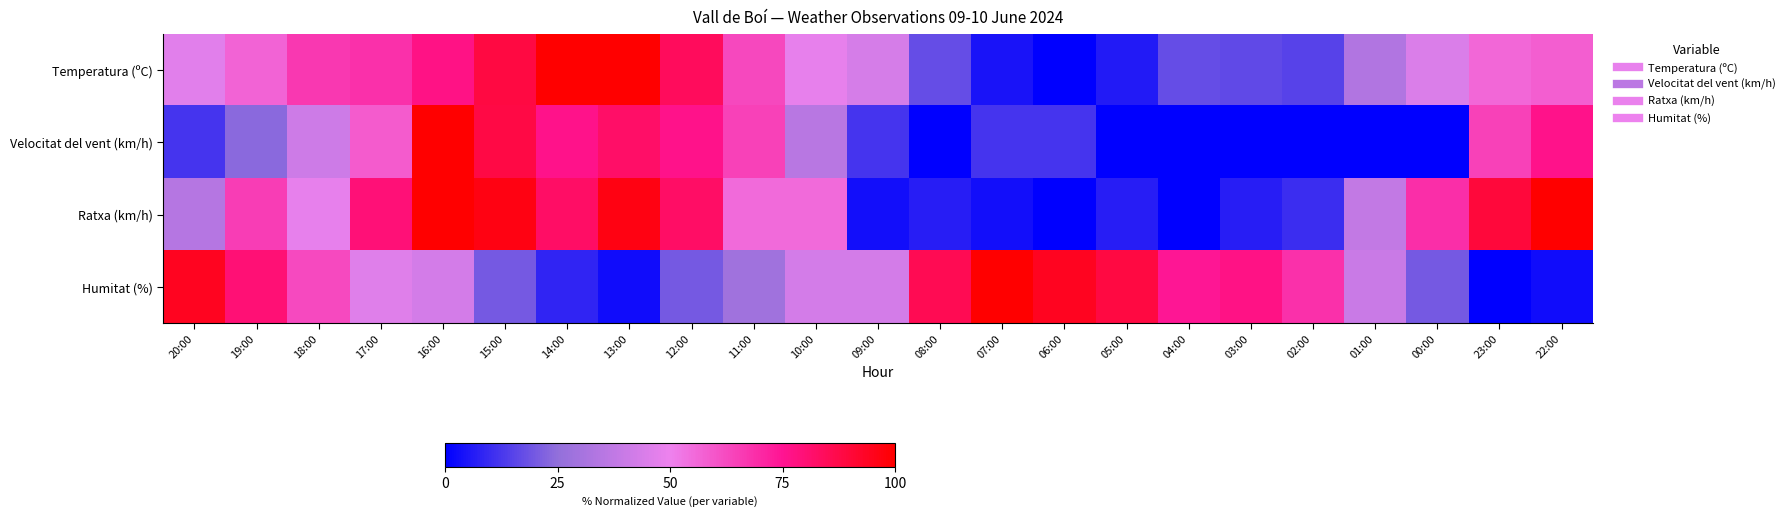

Between 06:00 and 05:00, which series saw the biggest shift?

Velocitat del vent (km/h)